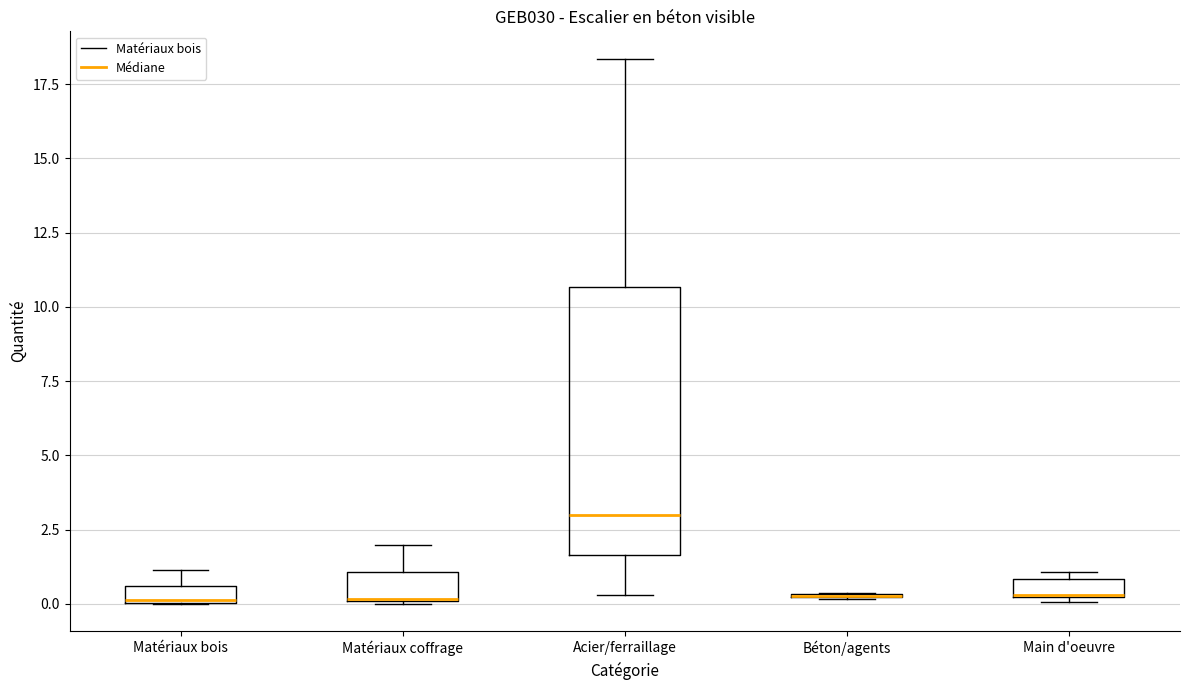

Comparing the boxes themselves (not the whiskers), which one is the tallest?

Acier/ferraillage